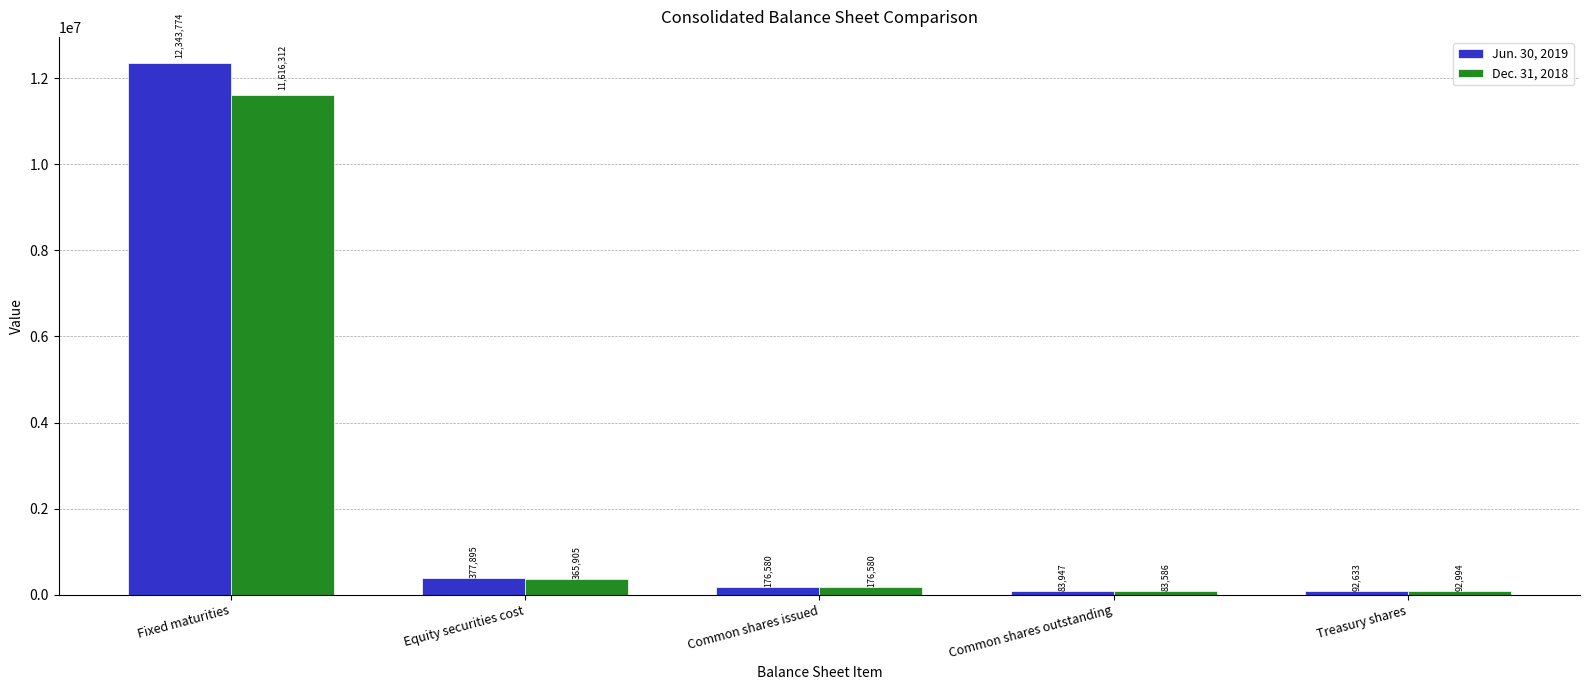

What is the difference between the second highest and minimum values in the Jun. 30, 2019 series?

293948